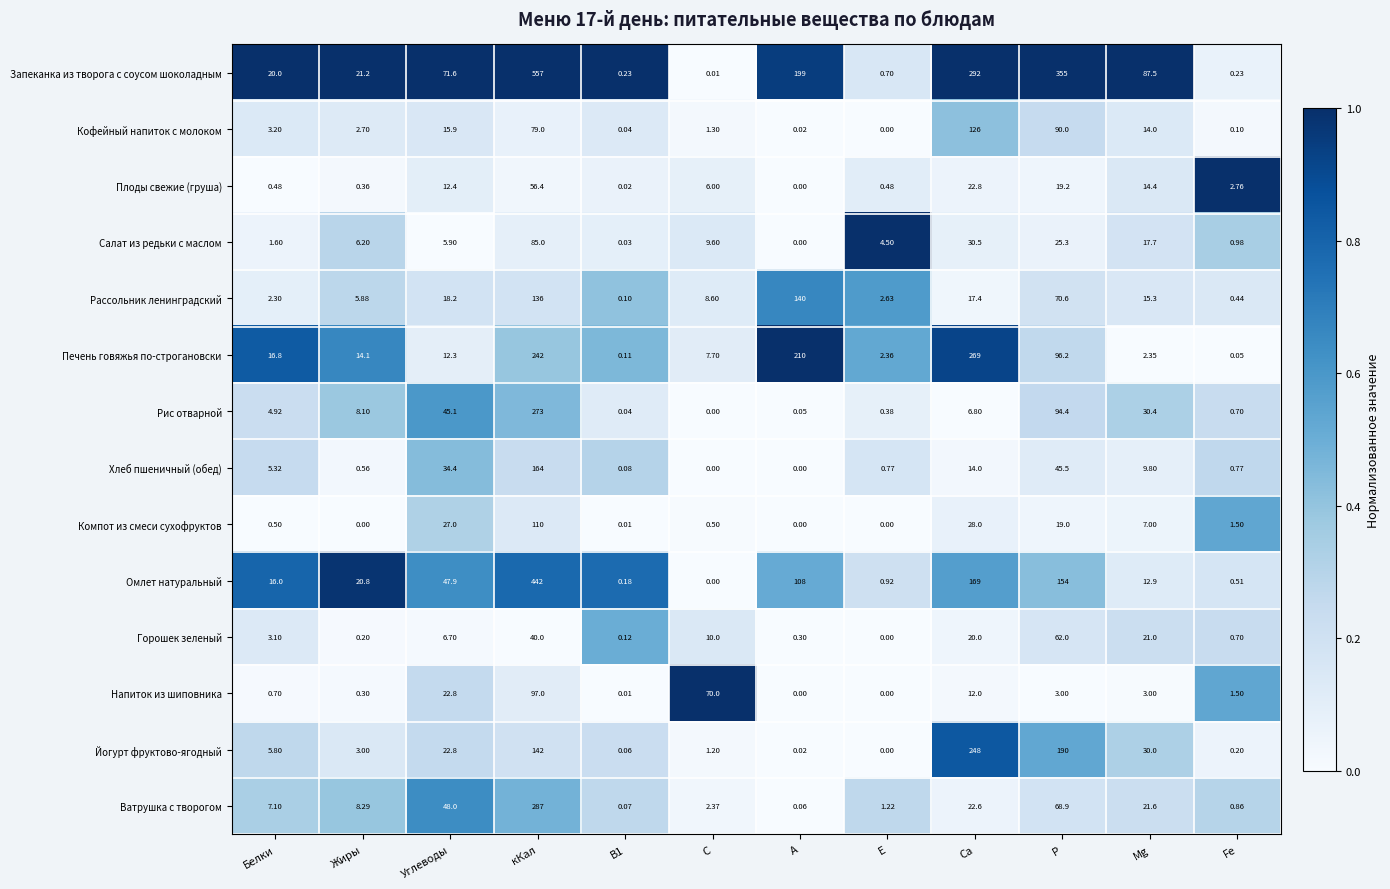

Rank the series by their maximum value, from lowest to highest.

Плоды свежие (груша), Горошек зеленый, Салат из редьки с маслом, Напиток из шиповника, Компот из смеси сухофруктов, Кофейный напиток с молоком, Рассольник ленинградский, Хлеб пшеничный (обед), Йогурт фруктово-ягодный, Печень говяжья по-строгановски, Рис отварной, Ватрушка с творогом, Омлет натуральный, Запеканка из творога с соусом шоколадным